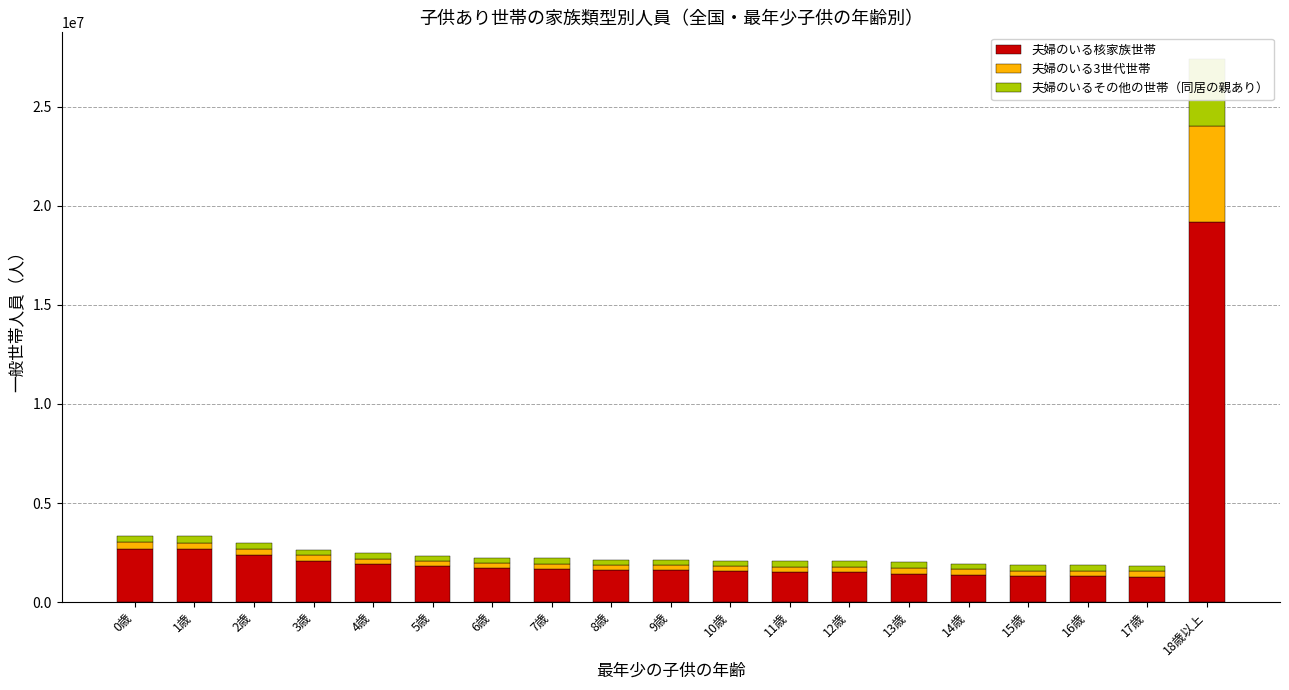

What is the sum of the 夫婦のいる3世代世帯 values at 10歳 and 2歳?

573176